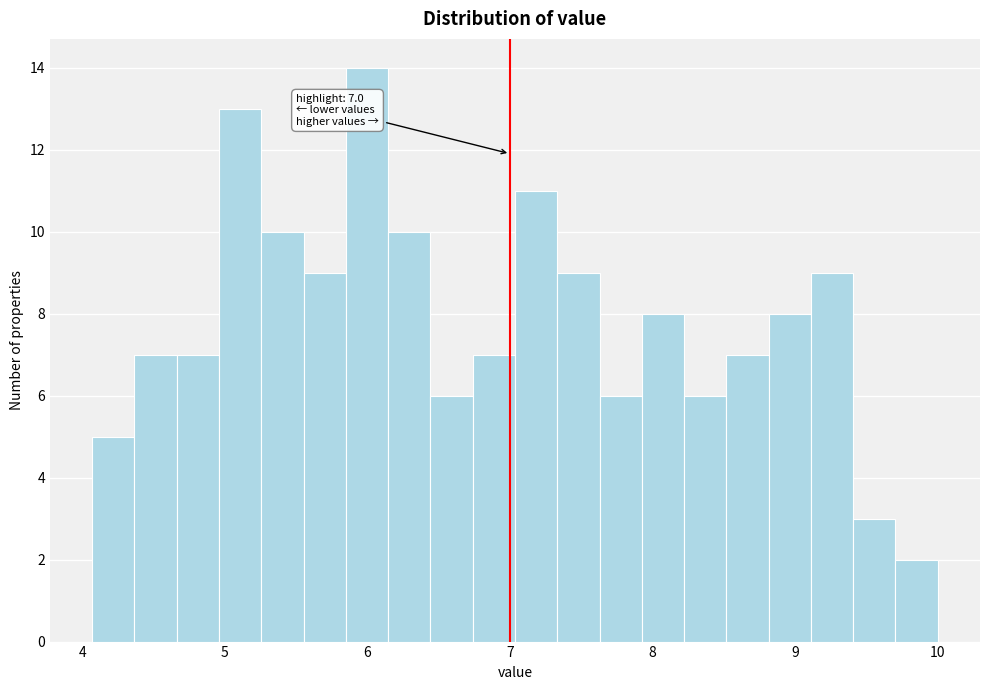

Read against the x-axis, roughly where is the centre of the tallest bar?

6.0